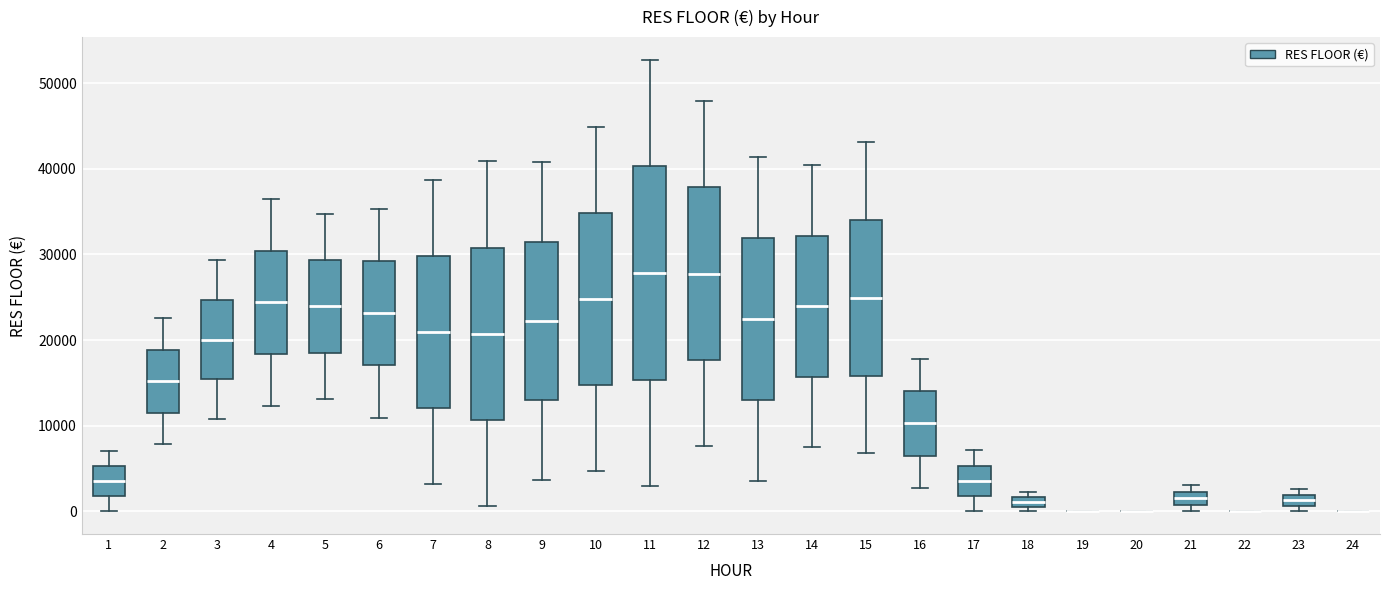

Comparing the boxes themselves (not the whiskers), which one is the tallest?

11